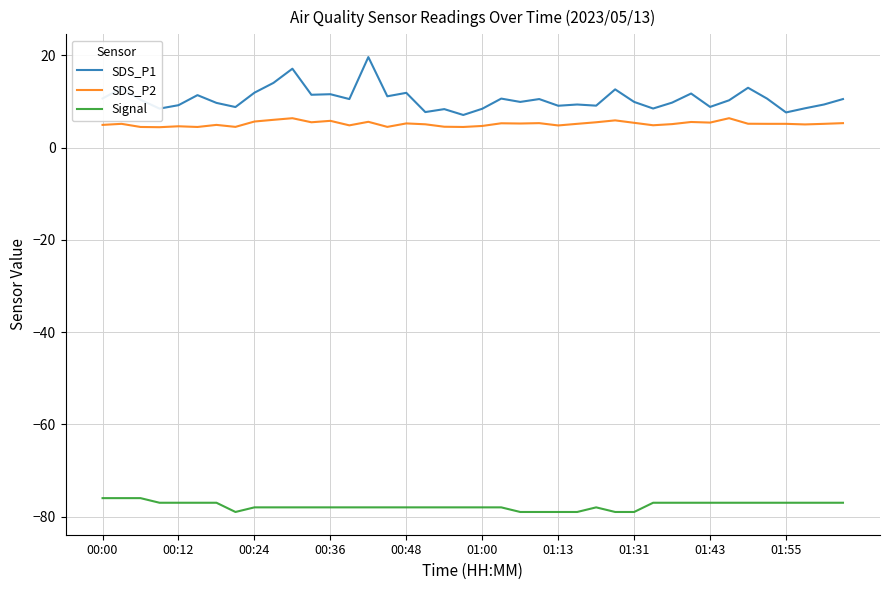

What is the smallest value displayed?

-79.0